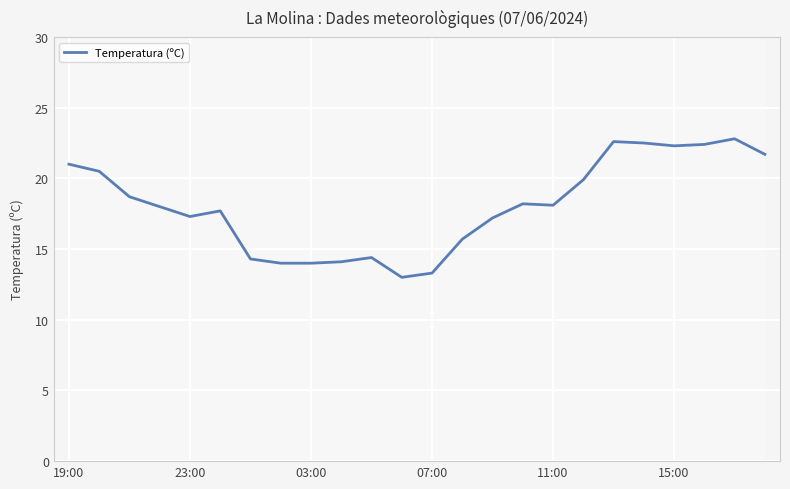

What is the minimum value shown in the chart?

13.0